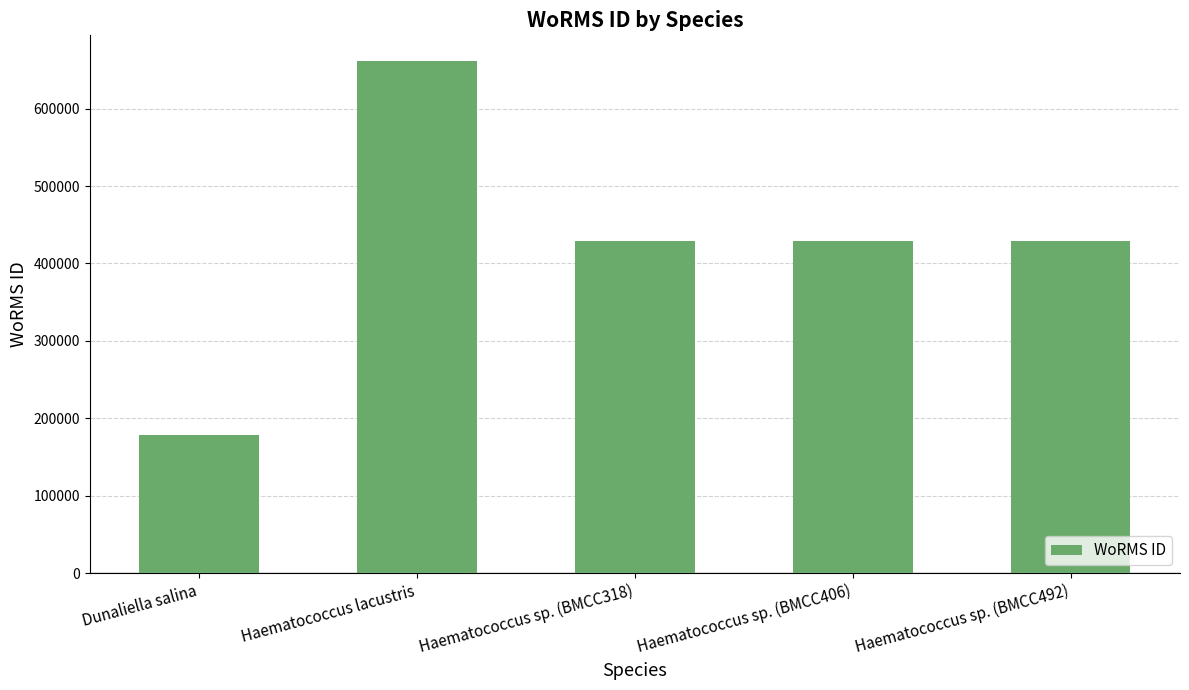

Which label corresponds to the largest value in the chart?

Haematococcus lacustris